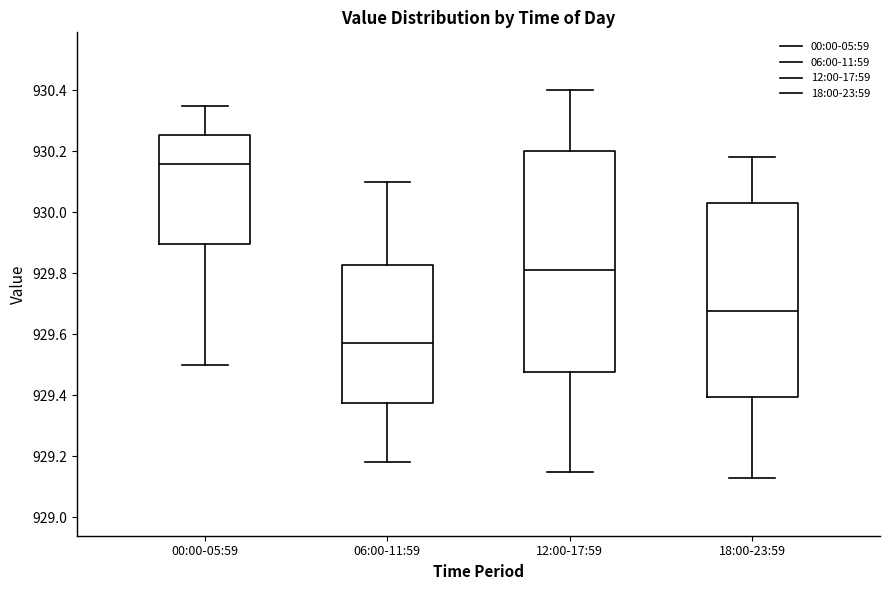

Reading left to right, read every box against the y-axis: the position of its median line, the range the box covers, and the ends of its whiskers. The values are not printed on the chart, so give them approximately, as read against the axis.

00:00-05:59: median 930.16, box 929.90 to 930.26, whiskers 929.50 to 930.36
06:00-11:59: median 929.58, box 929.38 to 929.82, whiskers 929.18 to 930.10
12:00-17:59: median 929.82, box 929.48 to 930.20, whiskers 929.16 to 930.40
18:00-23:59: median 929.68, box 929.40 to 930.04, whiskers 929.14 to 930.18